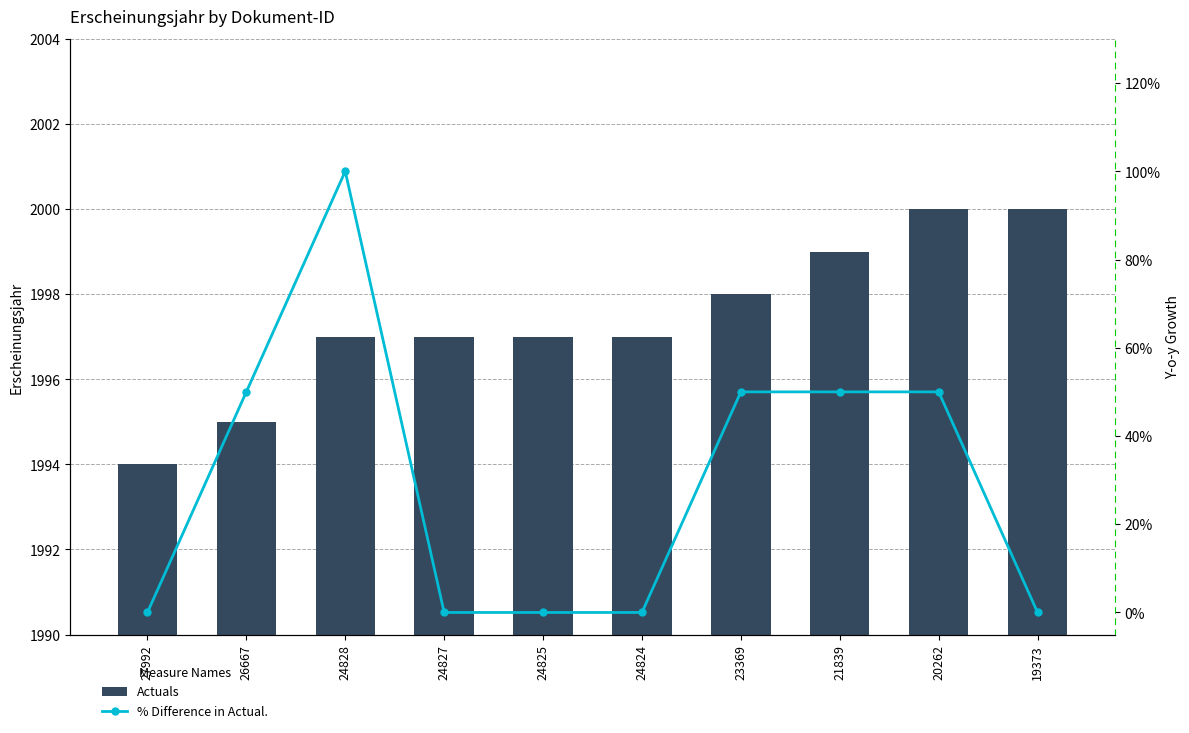

Is the value of % Difference in Actual. at 24827 greater than the value of Actuals at 24824?

No